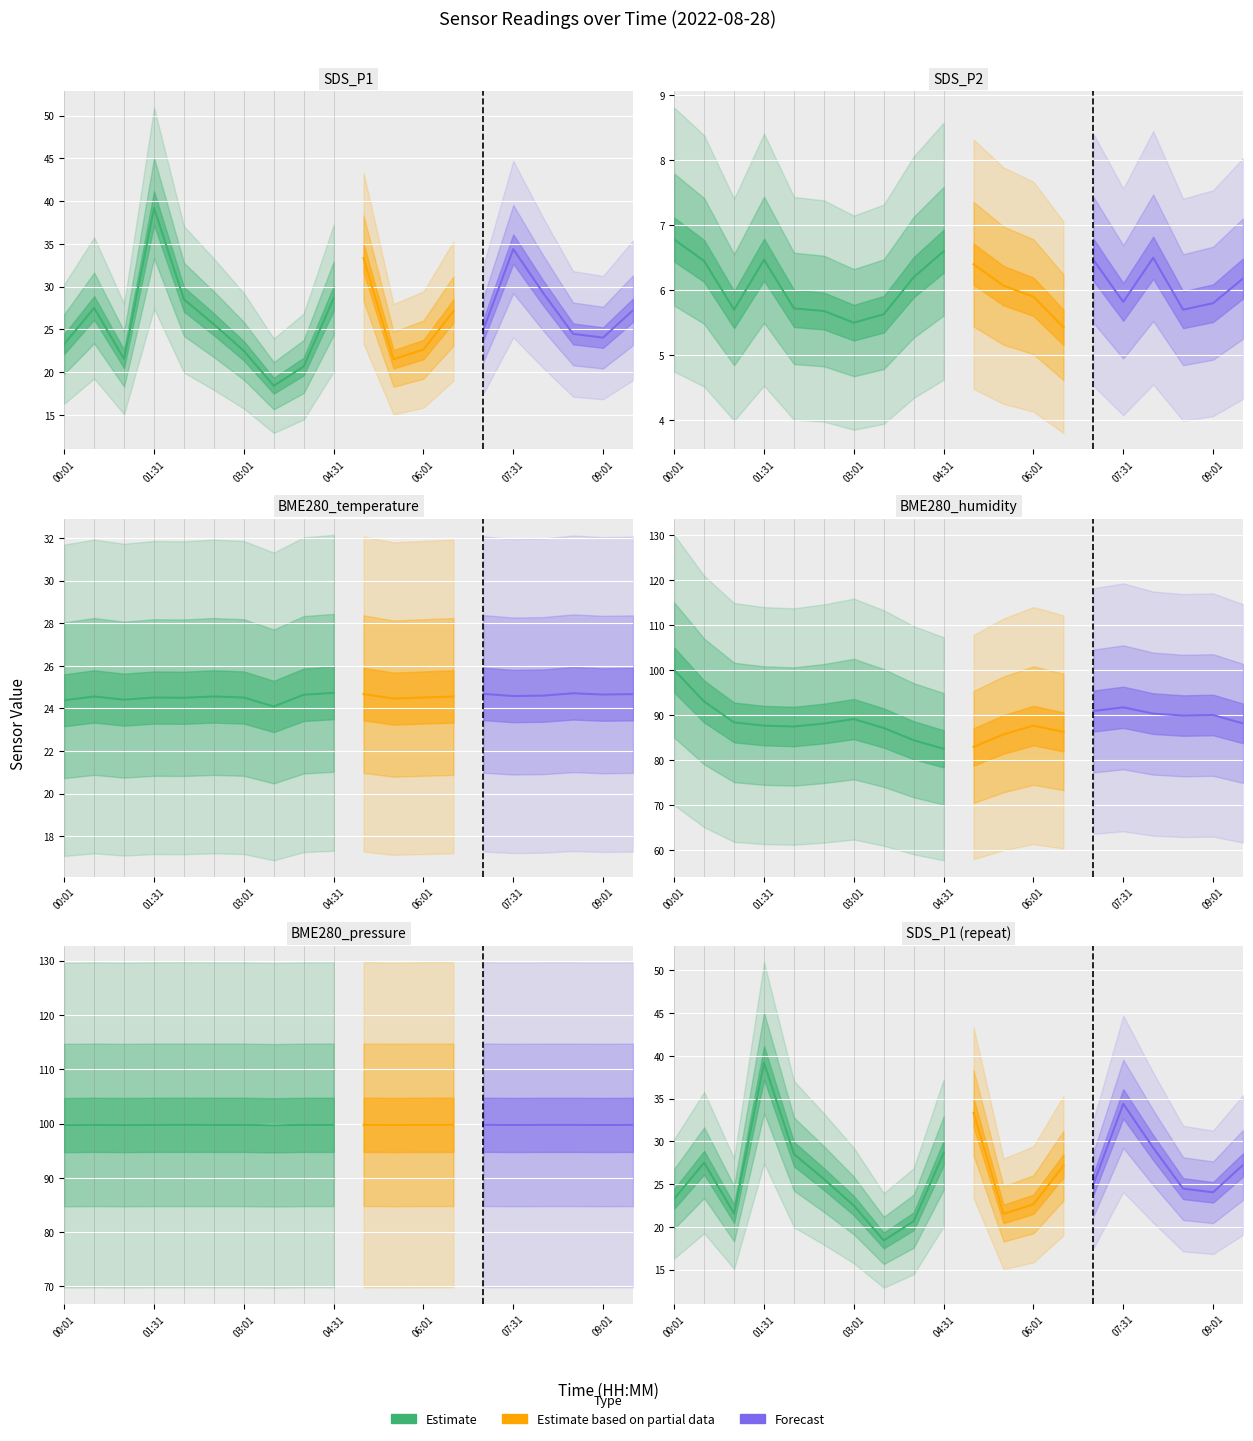

Is it true that BME280_temperature equals 24.5 at 03:01?

True